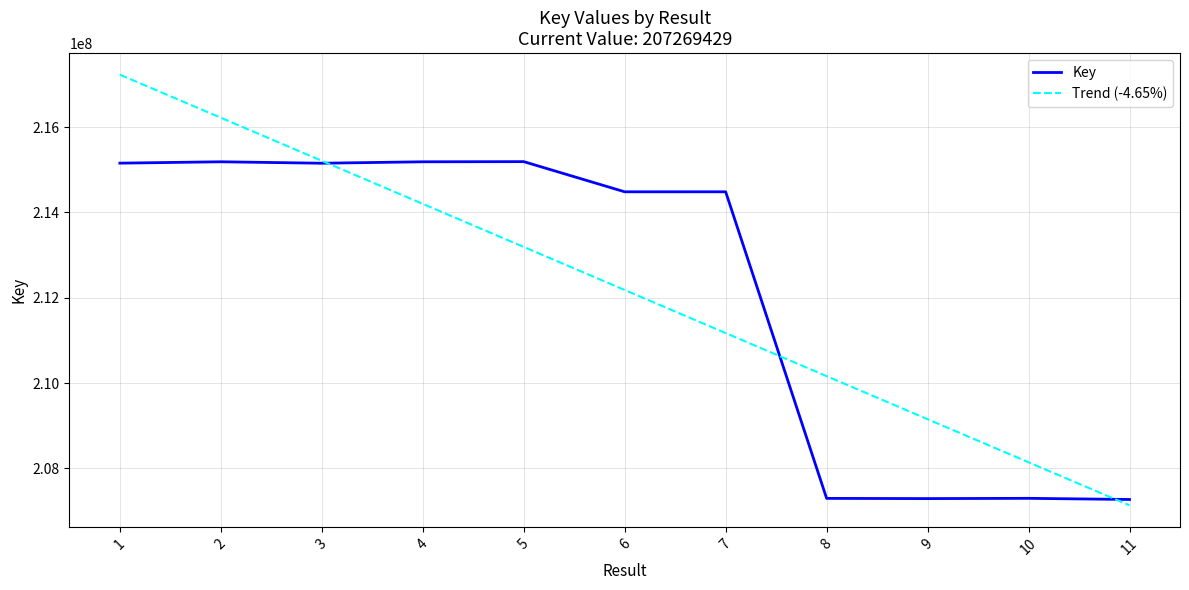

Read the Trend (-4.65%) value at 5.

213191398.2